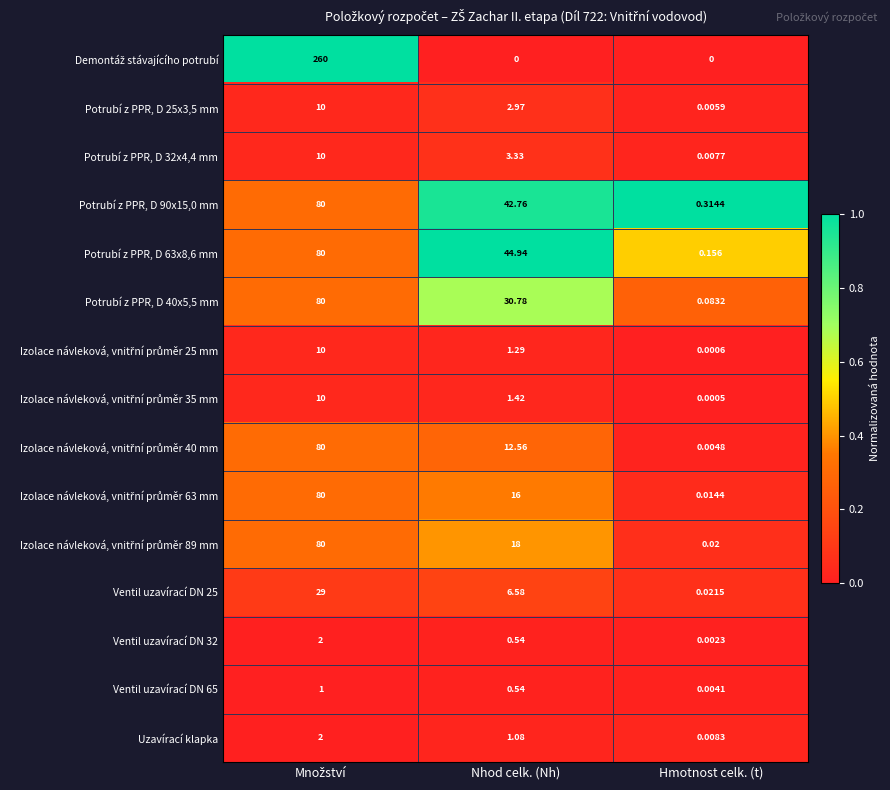

What is the total value across all series at Množství?

3.1